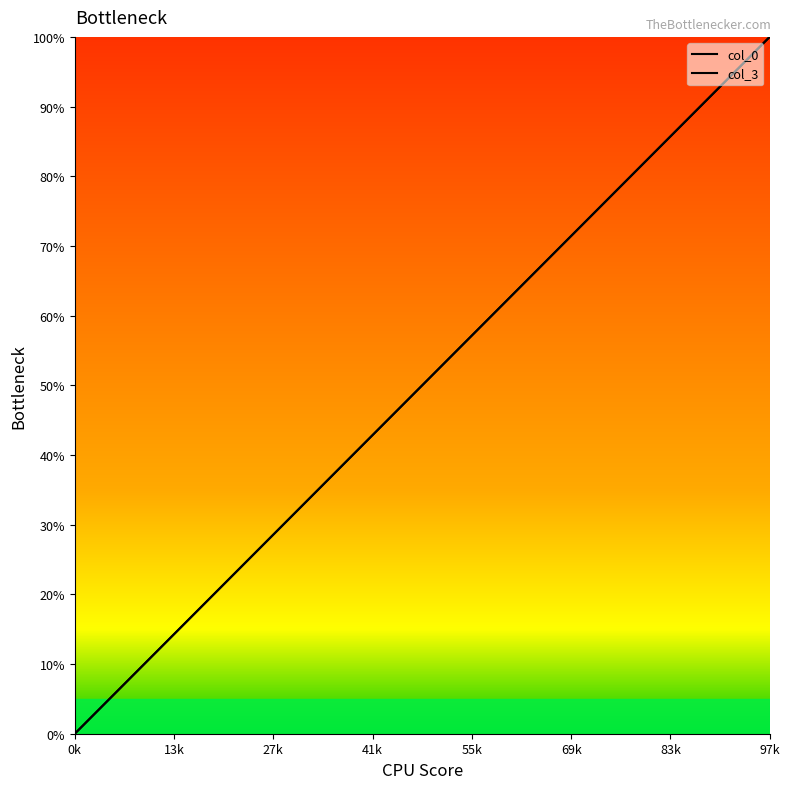

What is the greatest value displayed?

100.0